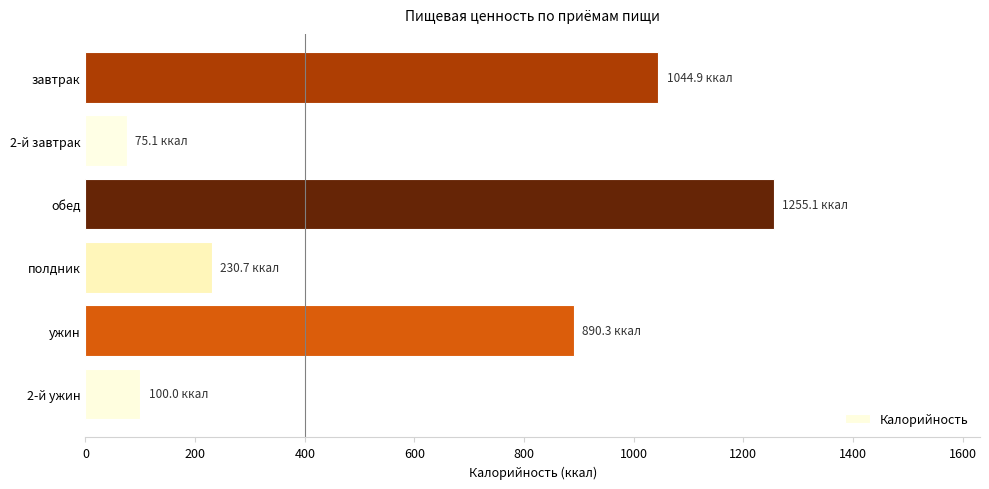

True or false: the data shows 1255.1 at обед.

True